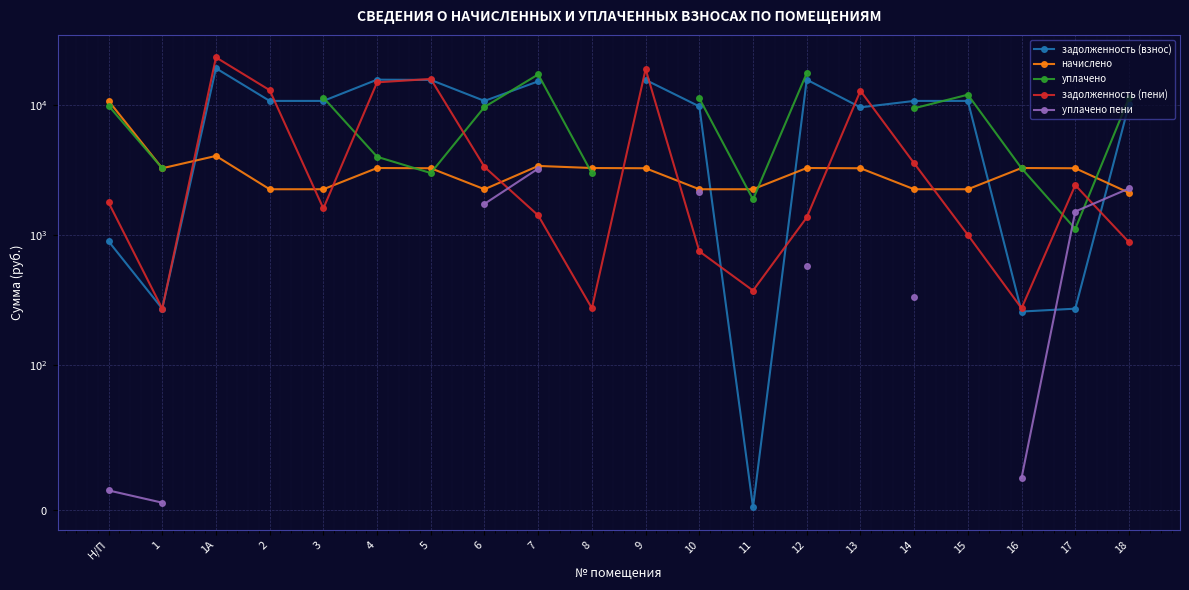

True or false: уплачено пени has more than 1 interior local peaks.

False